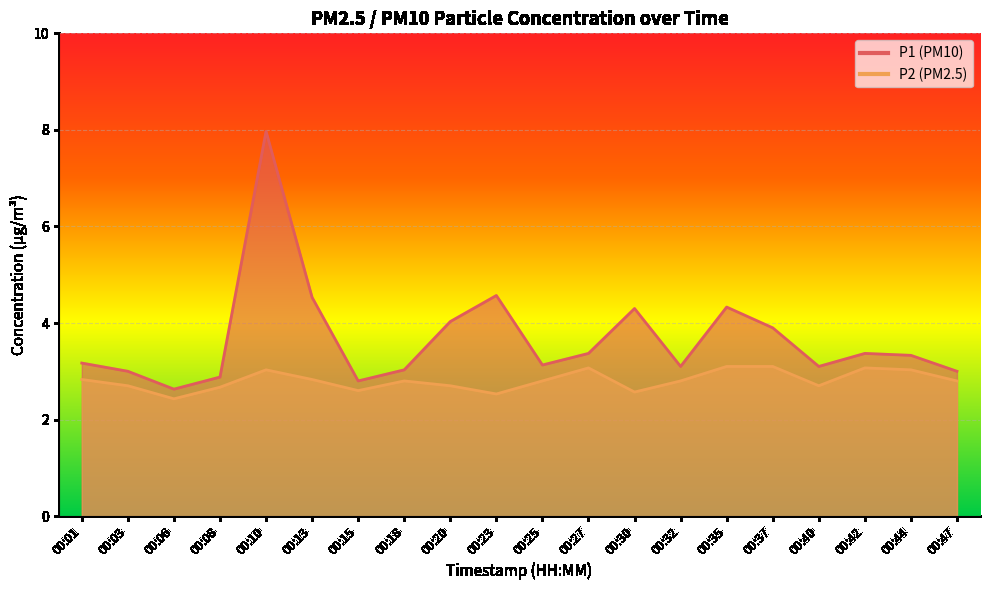

Reading left to right, what are all the values shown in this chart?

P1: 00:01=3.2	00:03=3.0	00:06=2.6	00:08=2.9	00:10=8.0	00:13=4.5	00:15=2.8	00:18=3.0	00:20=4.0	00:23=4.6	00:25=3.1	00:27=3.4	00:30=4.3	00:32=3.1	00:35=4.3	00:37=3.9	00:40=3.1	00:42=3.4	00:44=3.3	00:47=3.0
P2: 00:01=2.8	00:03=2.7	00:06=2.4	00:08=2.7	00:10=3.0	00:13=2.8	00:15=2.6	00:18=2.8	00:20=2.7	00:23=2.5	00:25=2.8	00:27=3.1	00:30=2.6	00:32=2.8	00:35=3.1	00:37=3.1	00:40=2.7	00:42=3.1	00:44=3.0	00:47=2.8